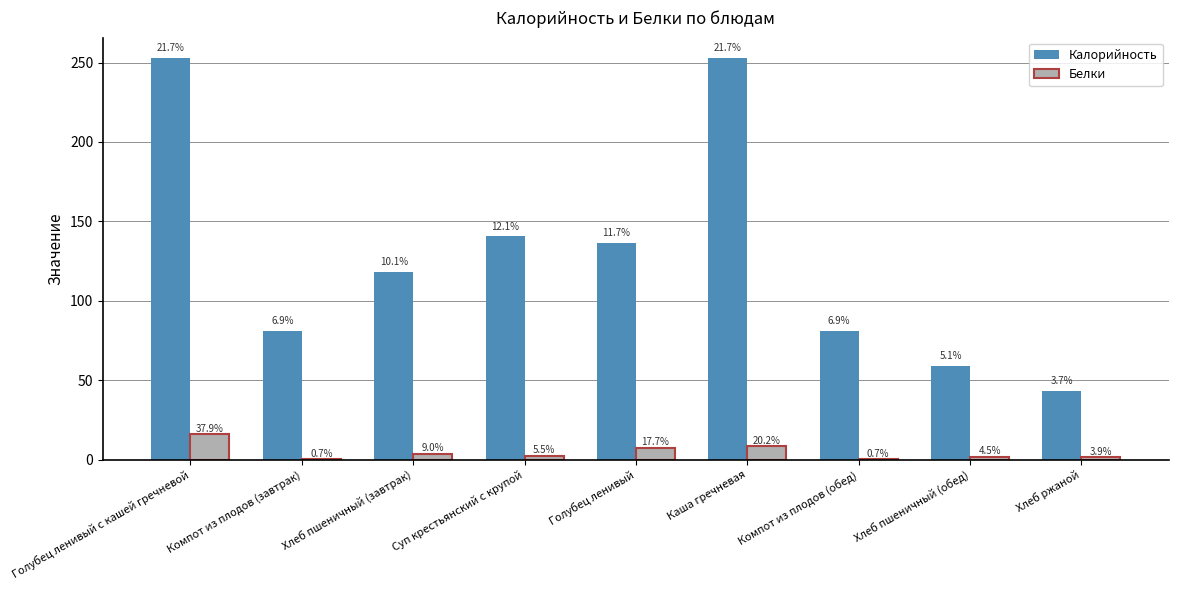

What are all the series names shown in the legend?

Калорийность, Белки